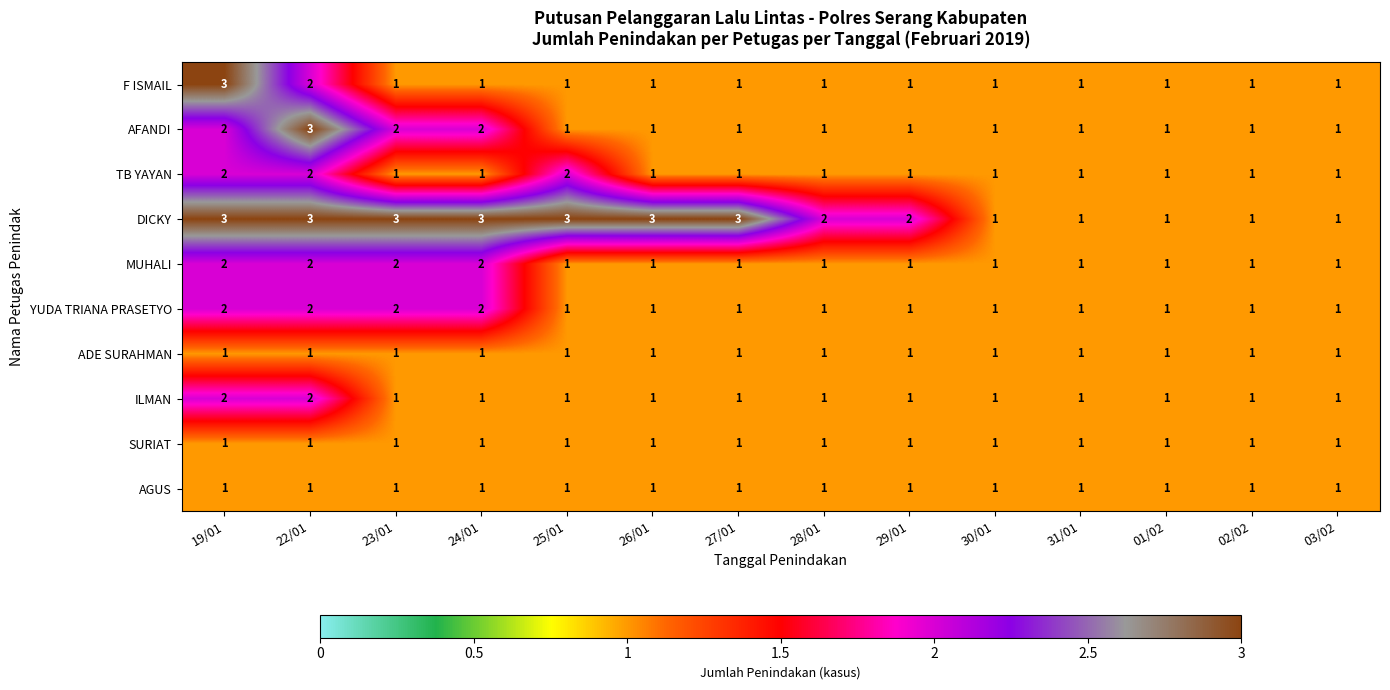

Count the number of categories in the chart.

14